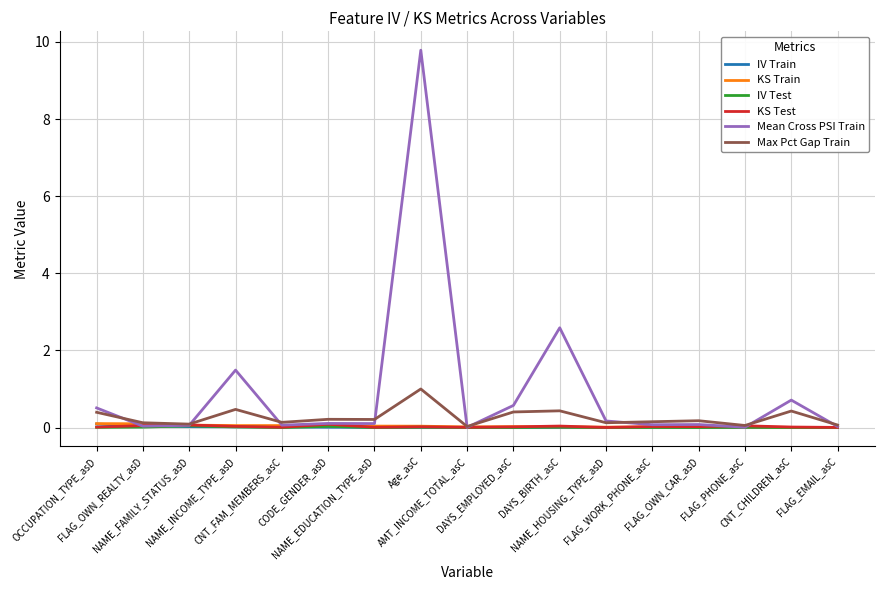

The Max Pct Gap Train series shows 0.1 at NAME_FAMILY_STATUS_asD. True or false?

True